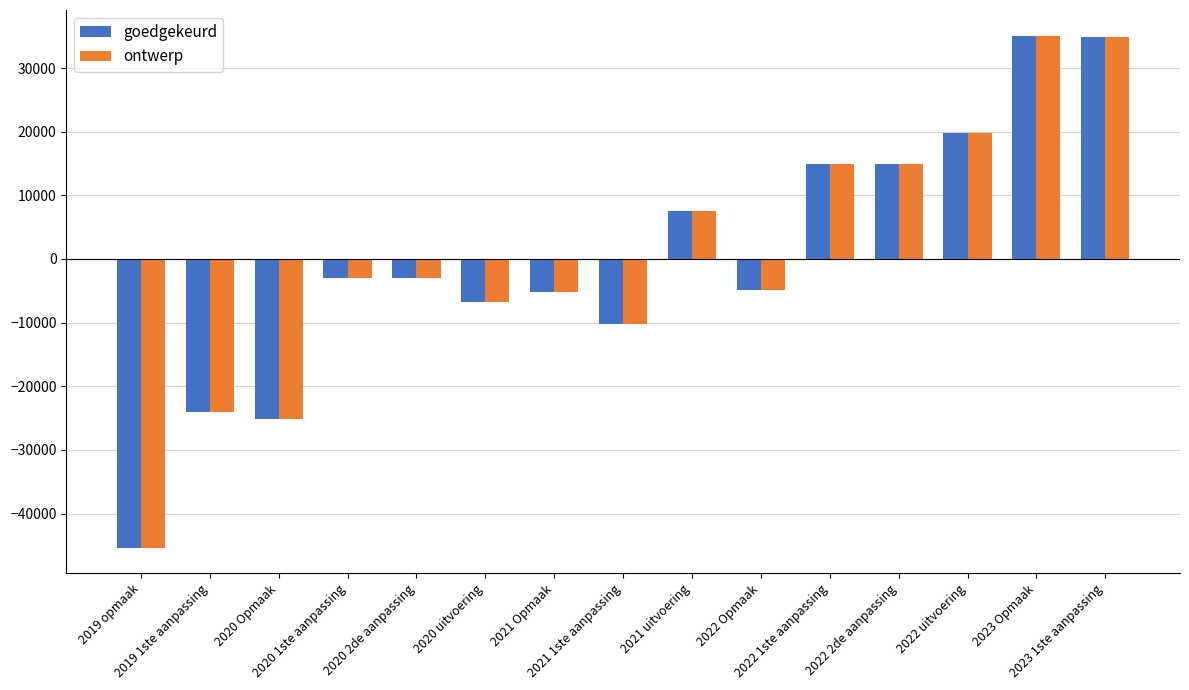

What is the lowest value of the goedgekeurd series?

-45357.3